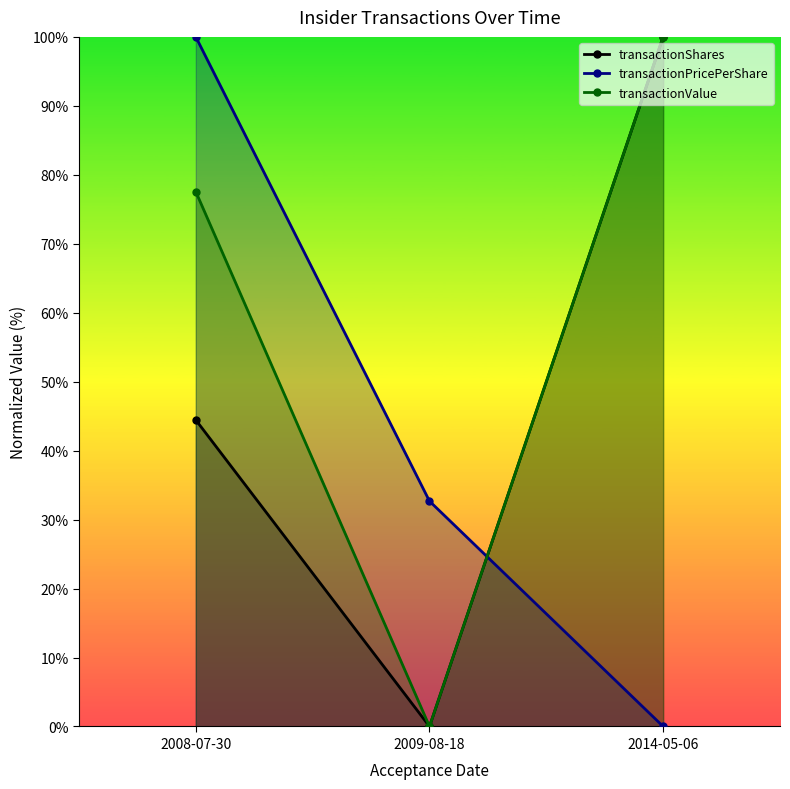

What are all the series names shown in the legend?

transactionShares, transactionPricePerShare, transactionValue